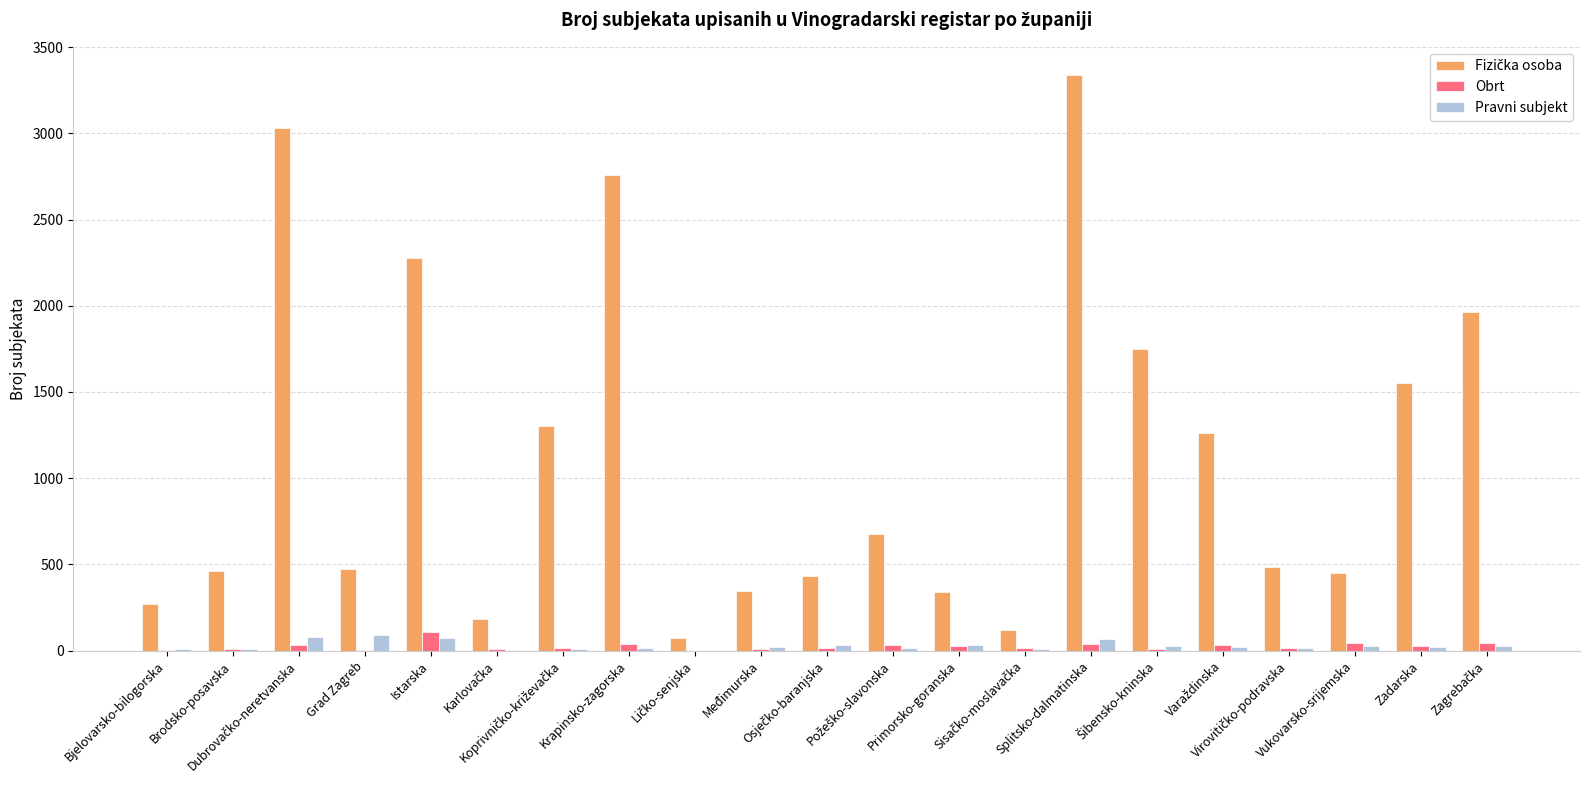

What is the label of the 3rd bar from the left?

Dubrovačko-neretvanska